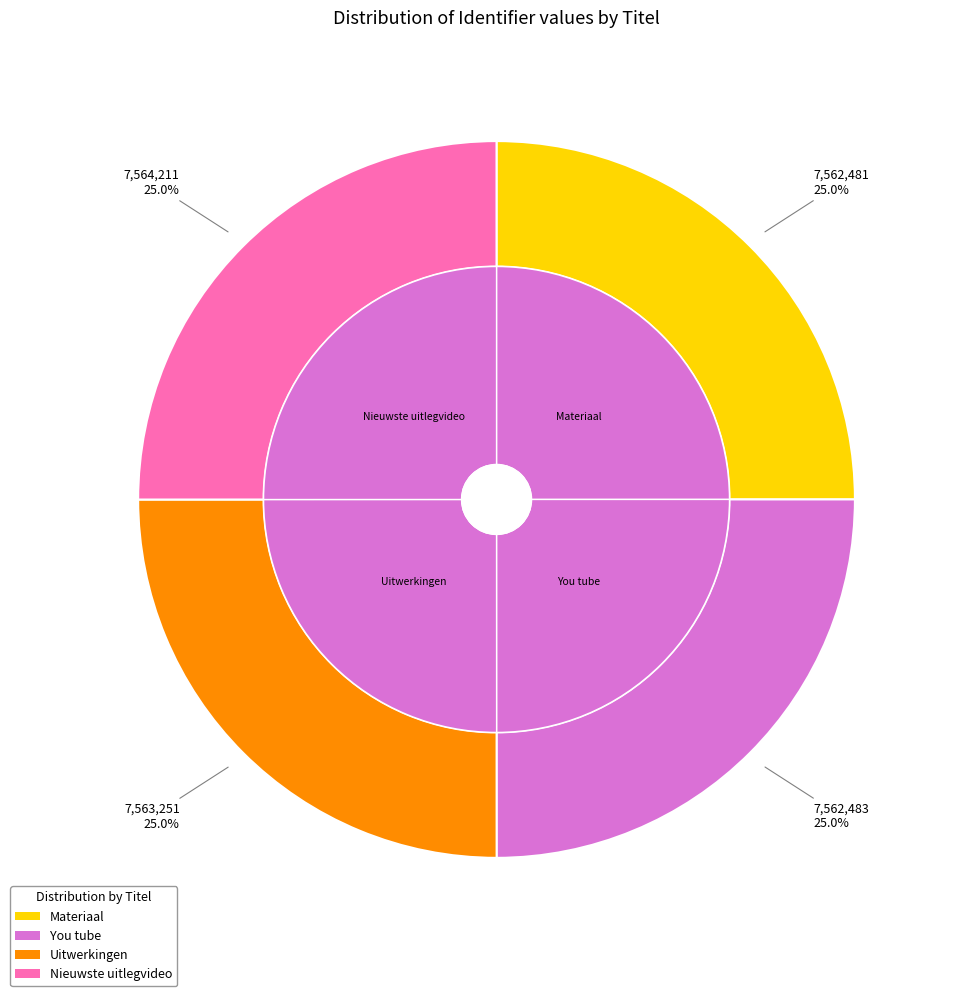

To the nearest percent, what is the combined percentage of You tube and Nieuwste uitlegvideo?

50%